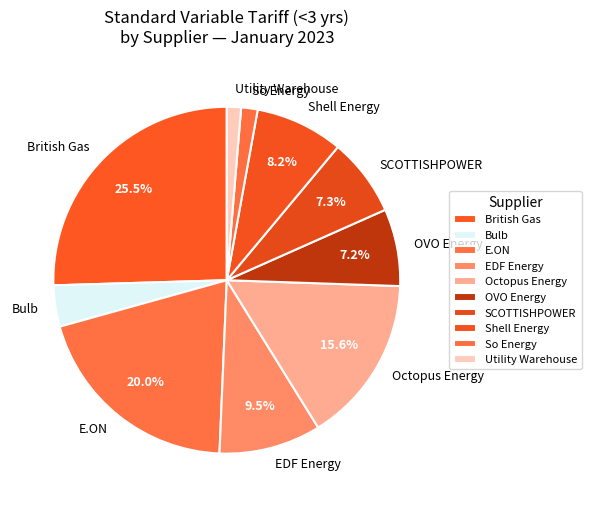

How many slices are in this pie chart?

10